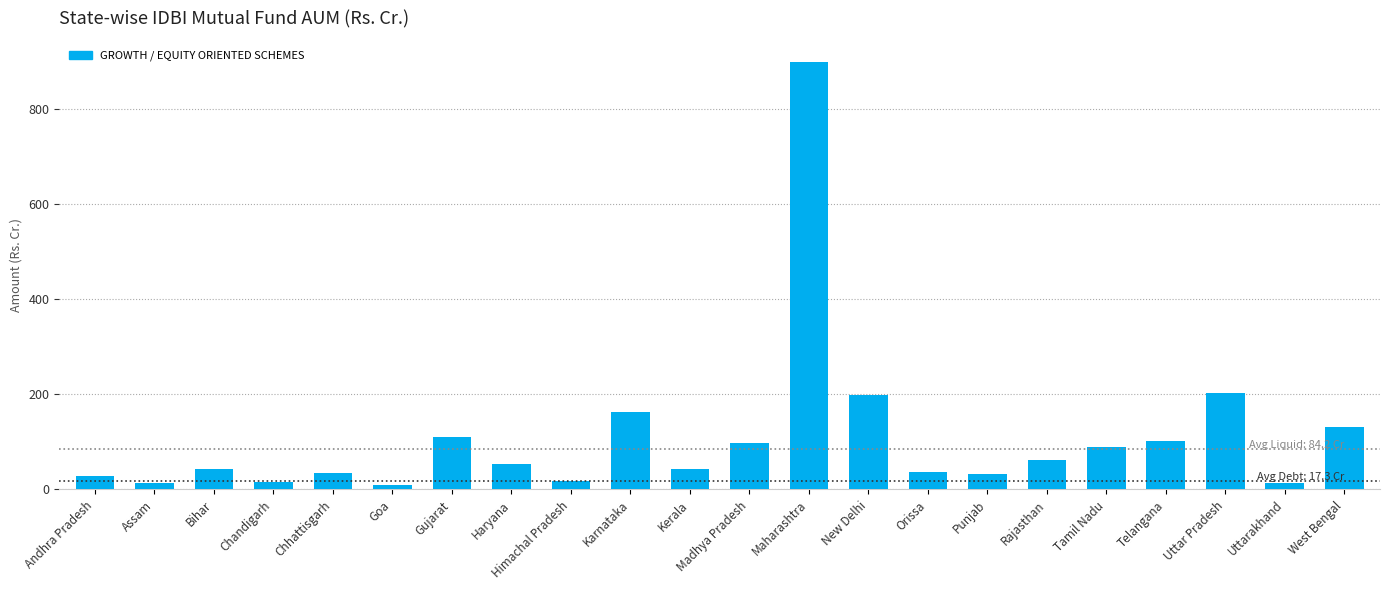

What position from the left is Punjab?

16